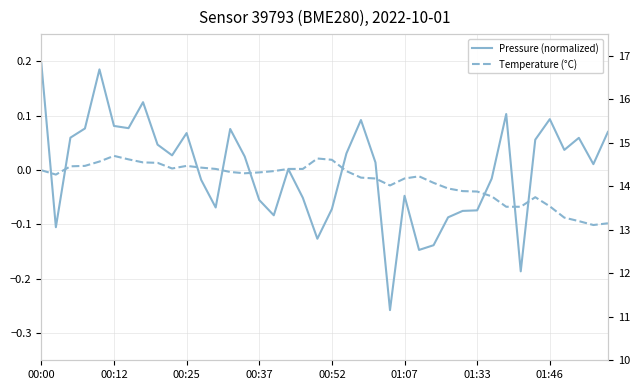

What is the spread (max minus min) of values at 19?

14.8